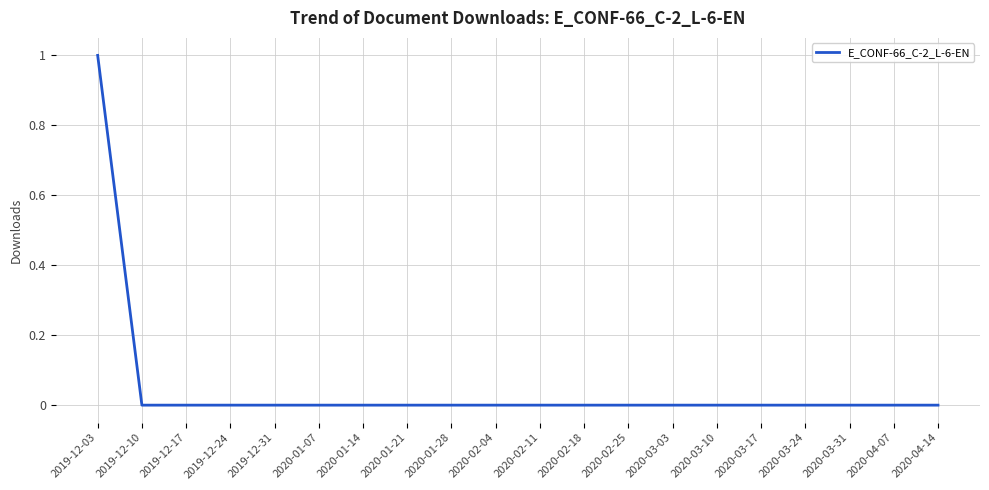

The value at 2020-03-03 is 0. True or false?

True